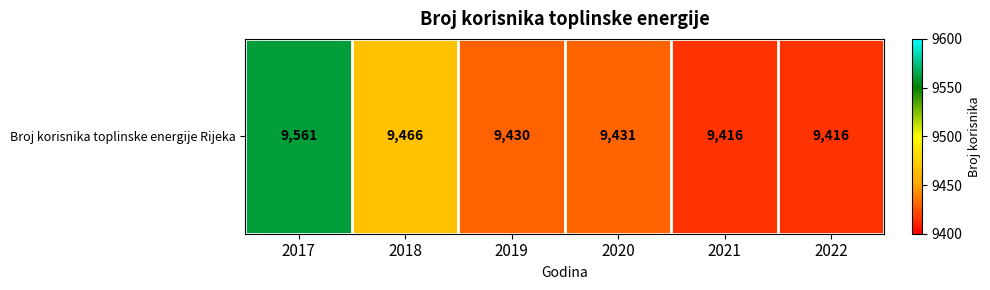

Between 2018 and 2019, which is larger?

2018